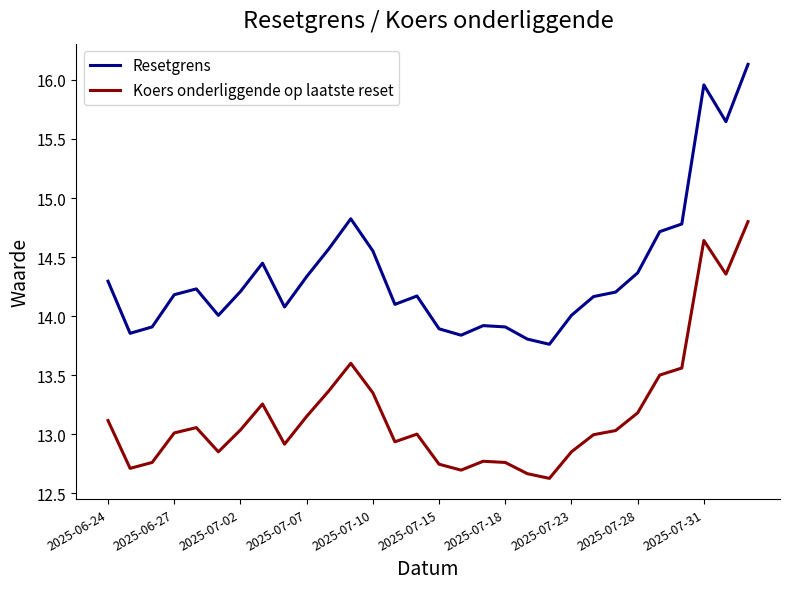

How many lines are shown in the chart?

2